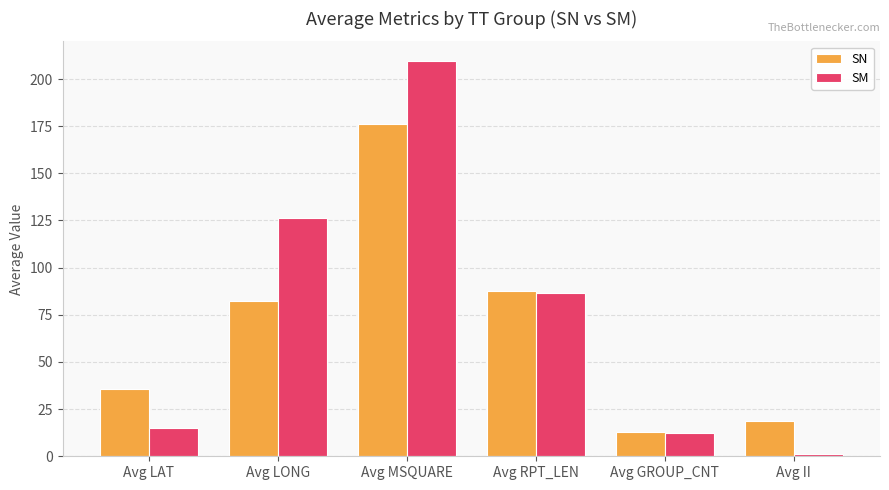

List the series in order of their peak value, highest first.

SM, SN